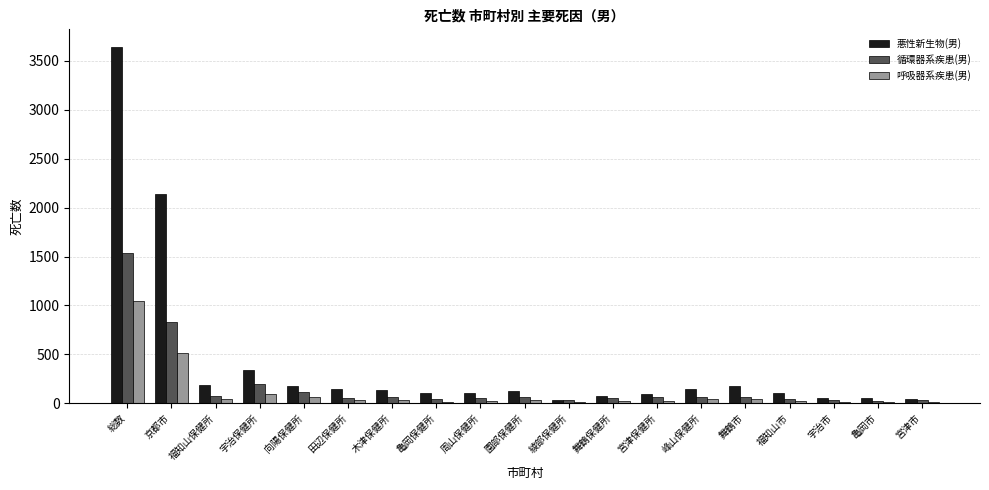

At which label is 呼吸器系疾患(男) closest to 529?

京都市